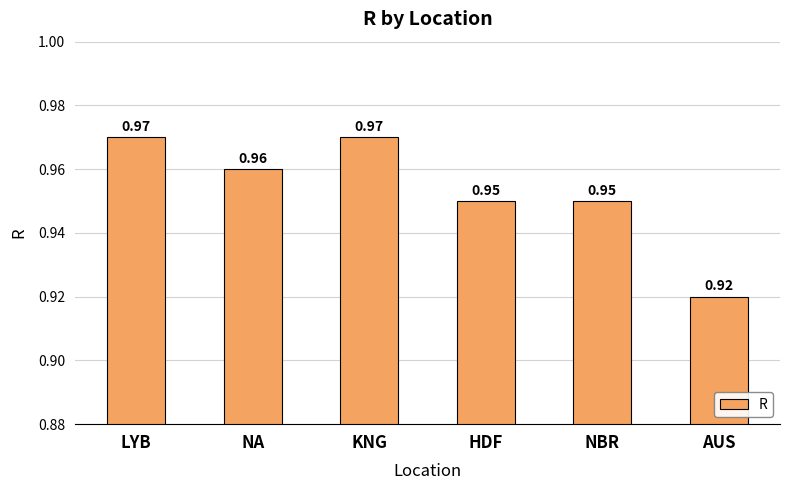

What is the sum of all values?

5.7